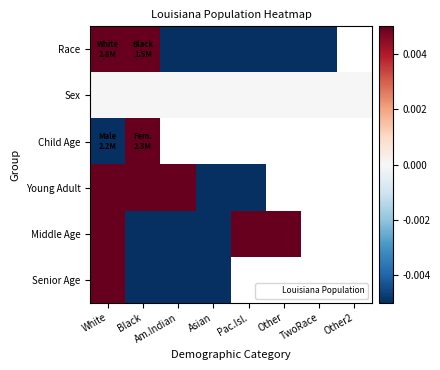

The value of Young Adult at Pac.Isl. is -1.6. True or false?

True